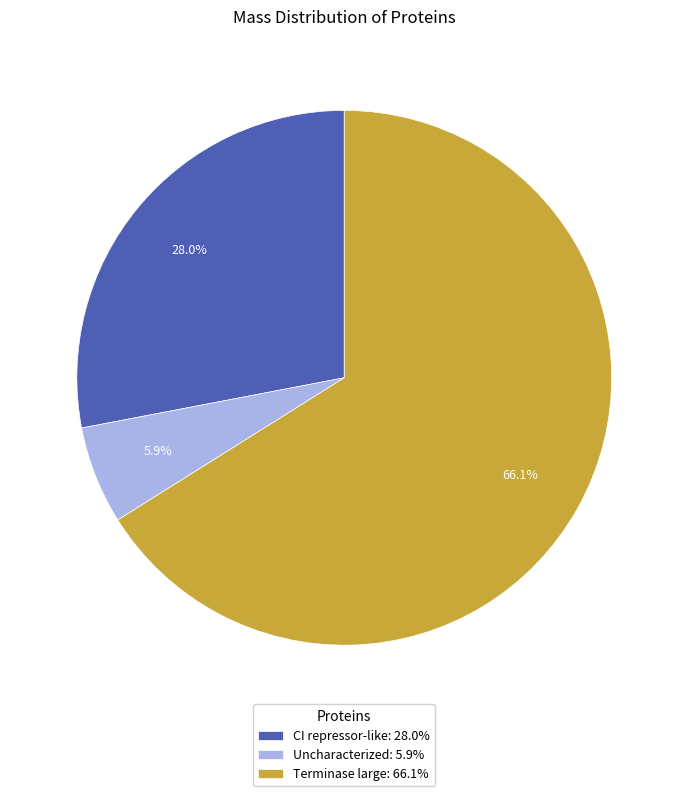

Between CI repressor-like: 28.0% and Terminase large: 66.1%, which is larger?

Terminase large: 66.1%